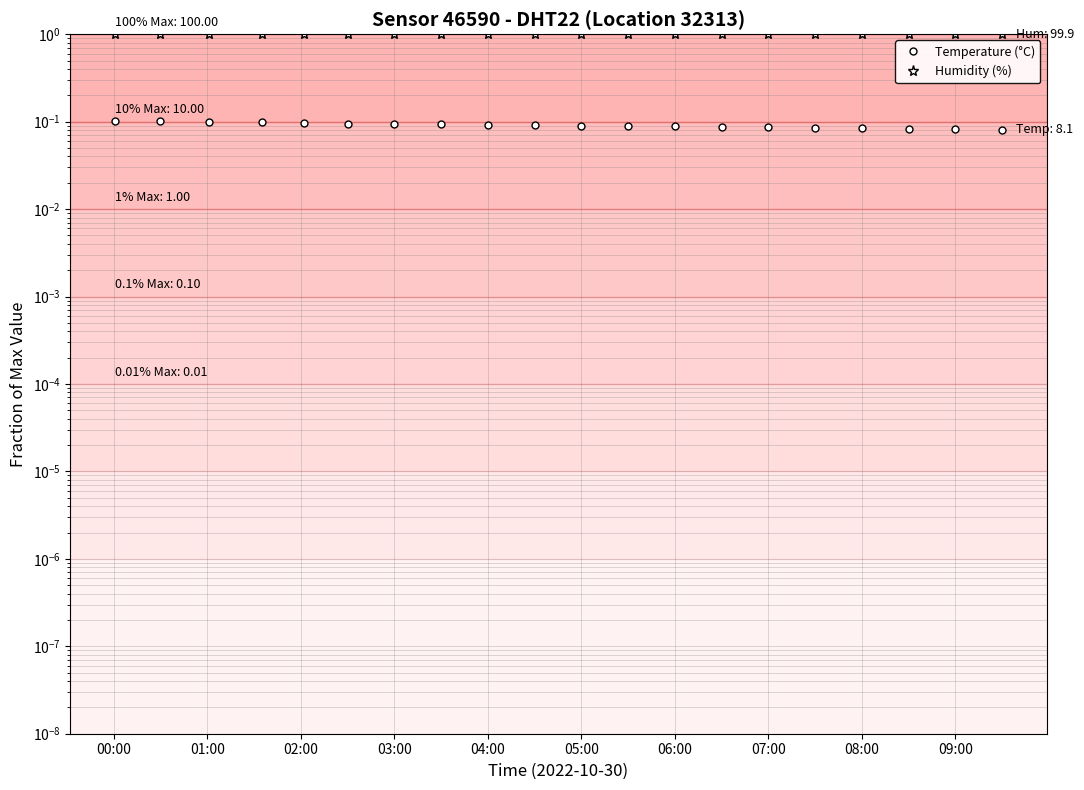

Is this an area chart (filled region under the line)?

No